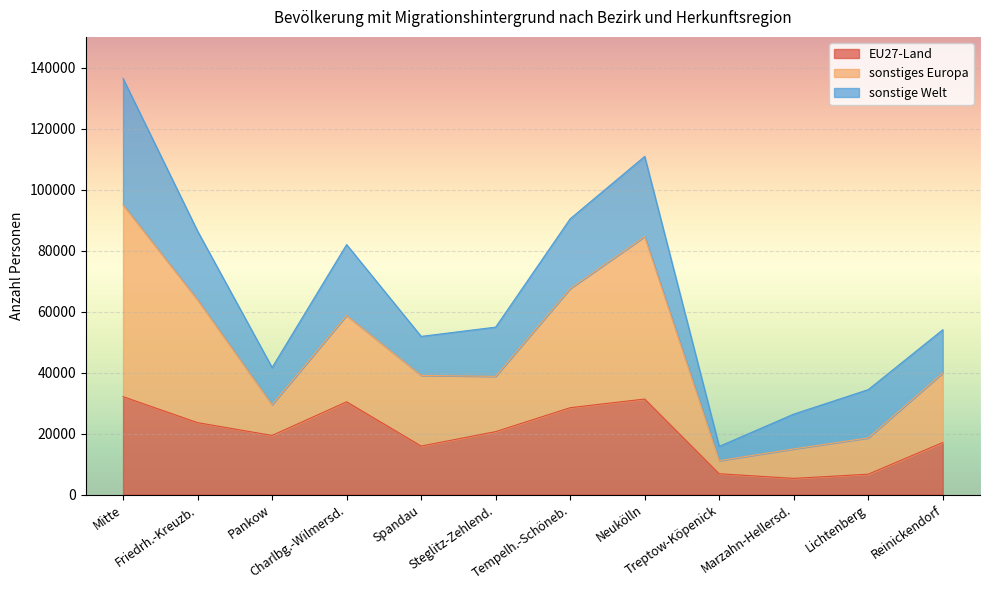

What is the highest value of the EU27-Land series?

32100